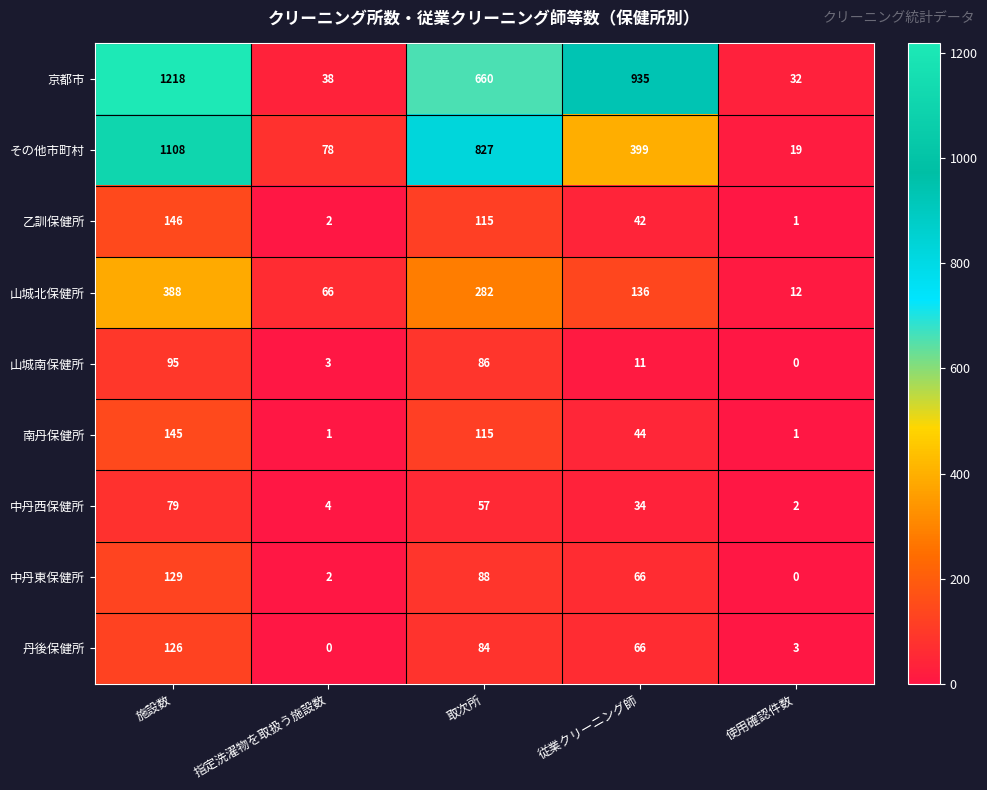

What is the sum of all 中丹東保健所 values?

285